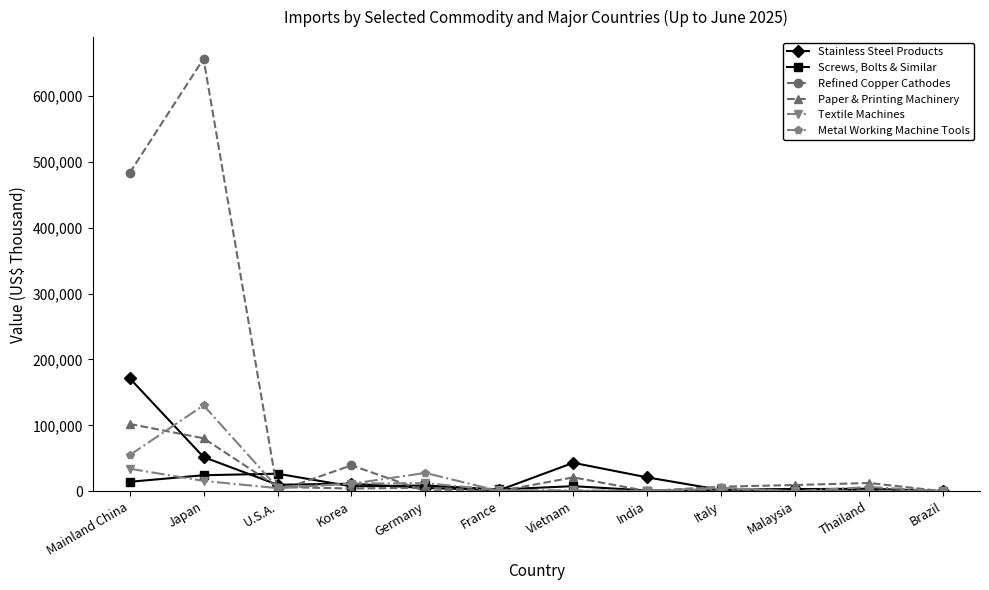

Which series changed the most between Vietnam and Malaysia?

Stainless Steel Products